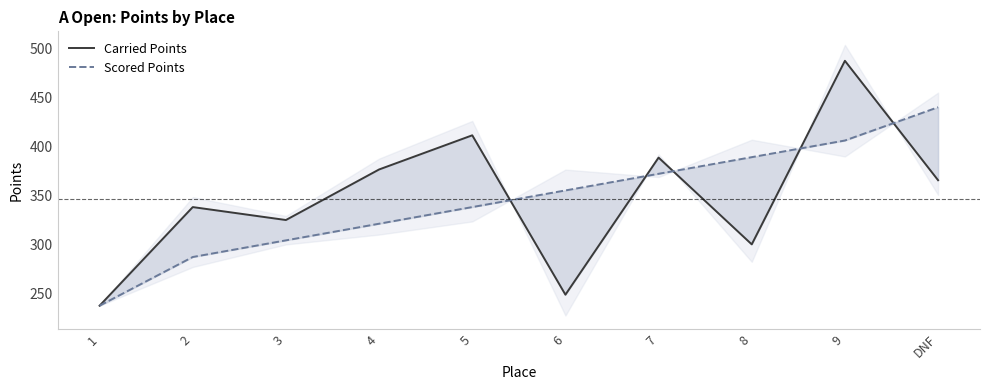

Which label corresponds to the smallest value in the chart?

1